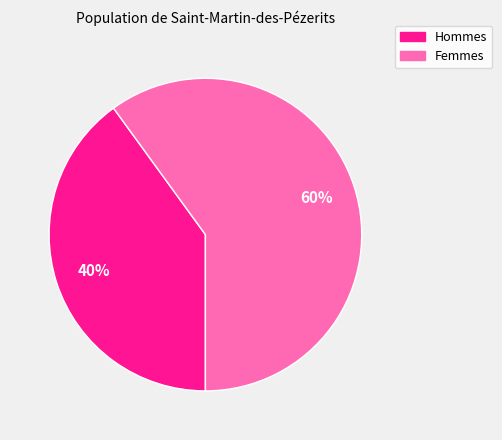

Does Hommes represent more than half of the total?

No